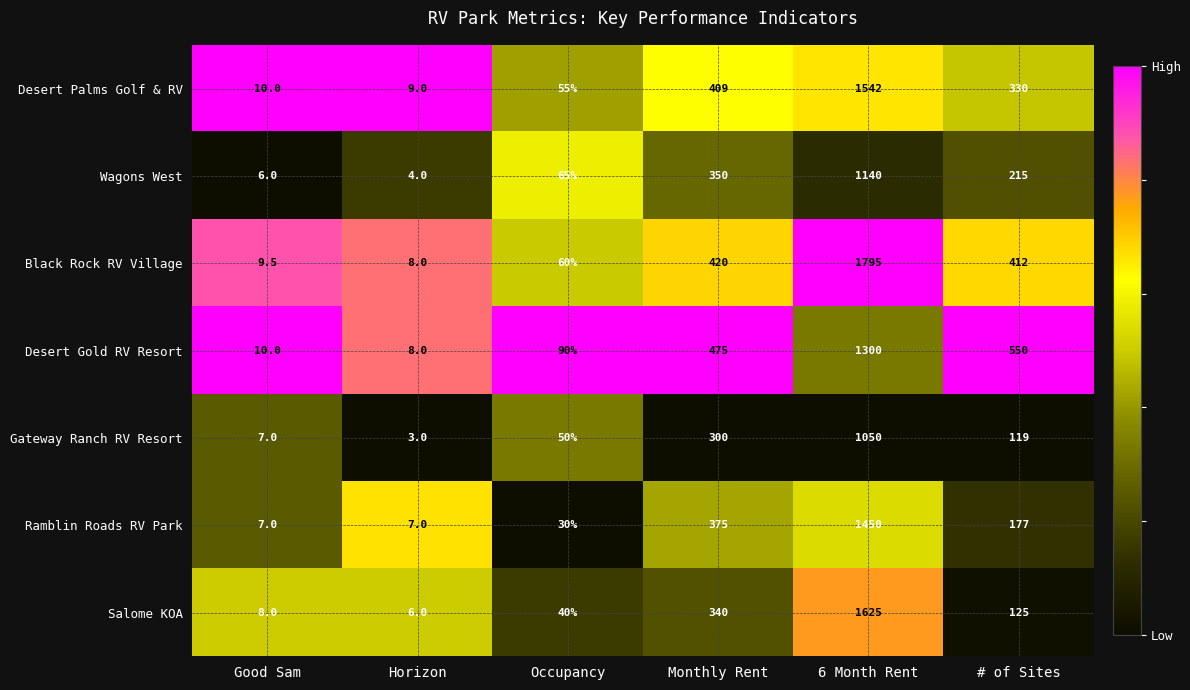

What is the difference between the maximum and minimum values in the Desert Palms Golf & RV series?

1533.0